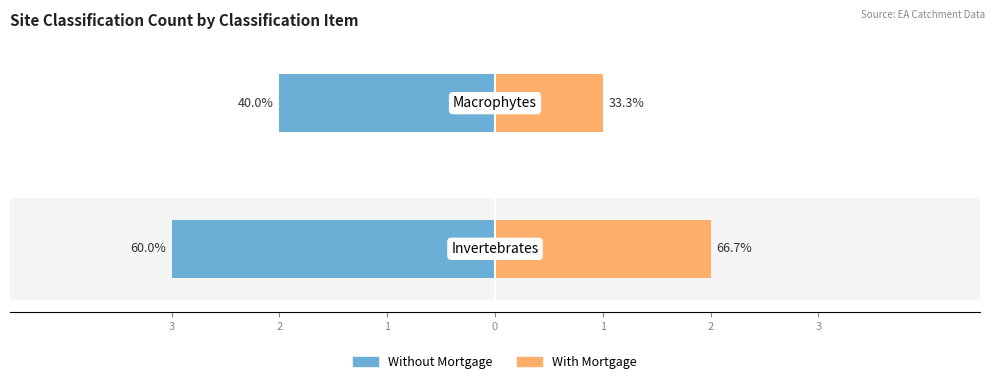

What is the maximum value for With Mortgage?

2